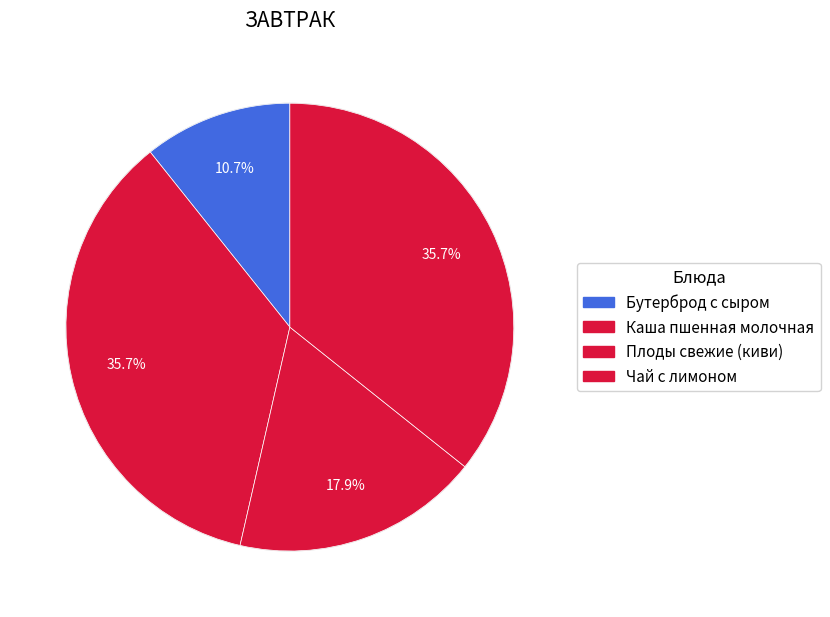

To the nearest percent, what percentage of the pie is Чай с лимоном?

36%